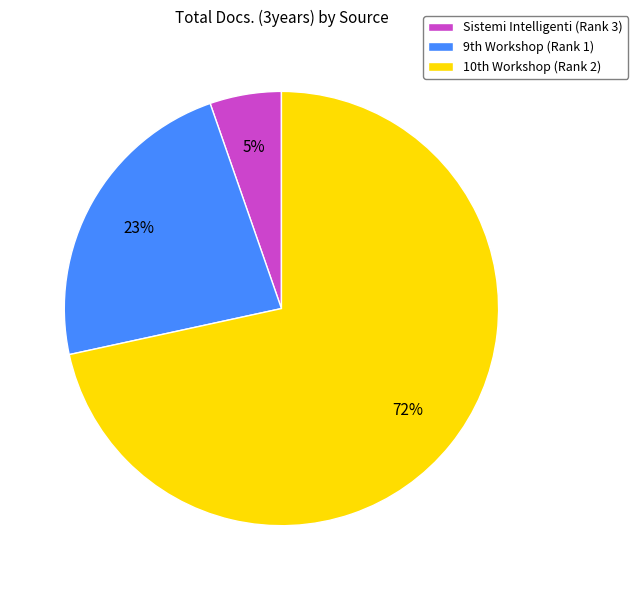

How many slices are in this pie chart?

3